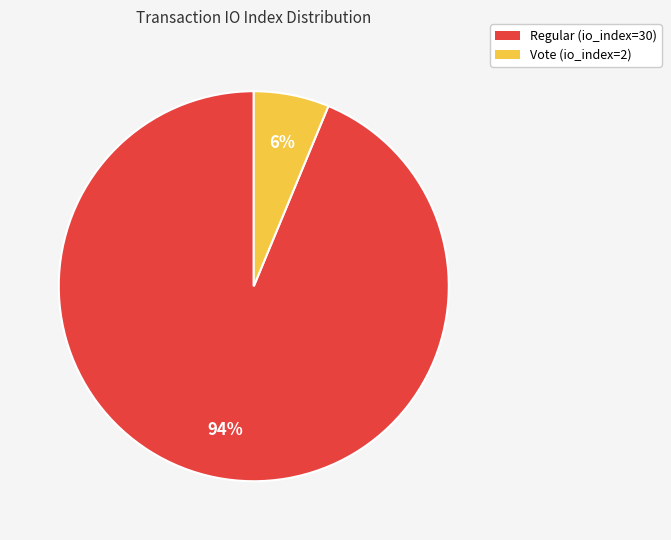

Rank the categories by value from lowest to highest.

Vote (io_index=2), Regular (io_index=30)